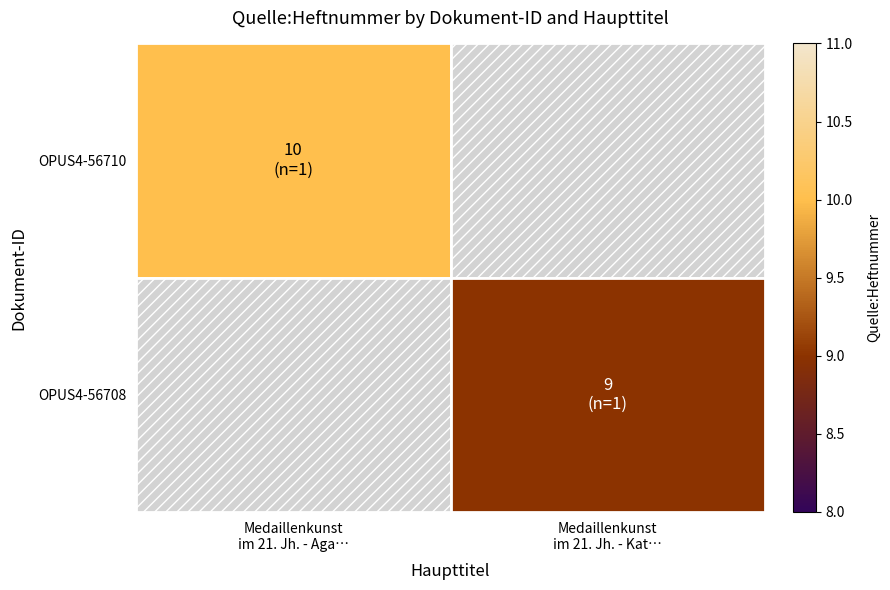

At which label is OPUS4-56710 closest to 10?

Medaillenkunst im 21. Jh. - Aga…